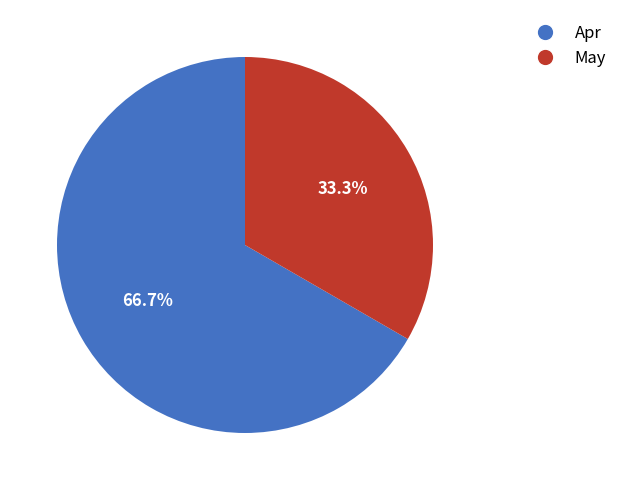

Is it true that May is 33% of the pie?

True